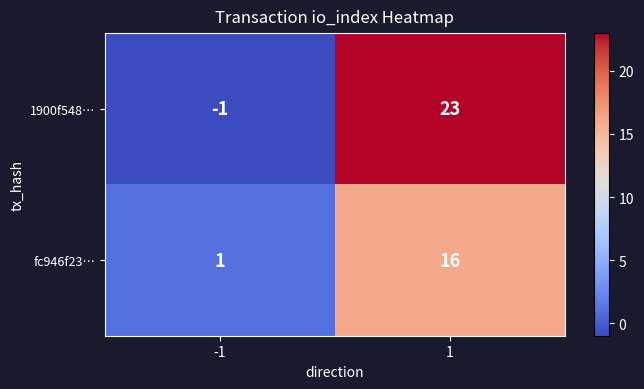

The value of fc946f23… at 1 is 29. True or false?

False